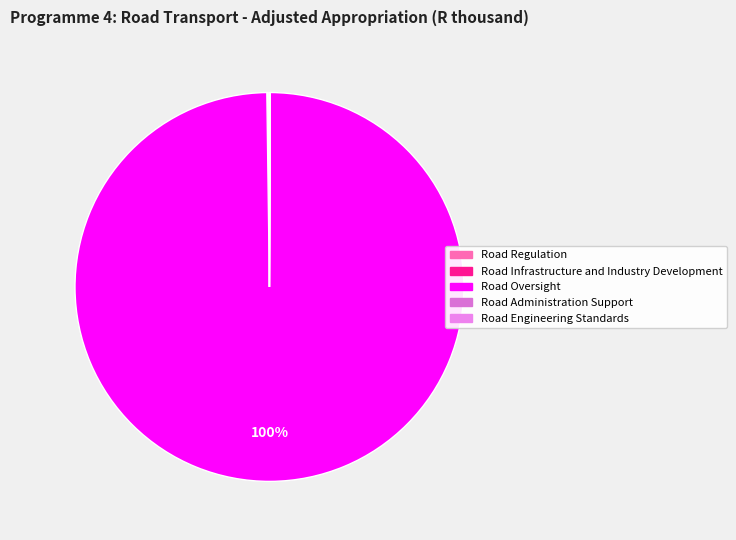

Rank the categories by value from lowest to highest.

Road Administration Support, Road Engineering Standards, Road Infrastructure and Industry Development, Road Regulation, Road Oversight